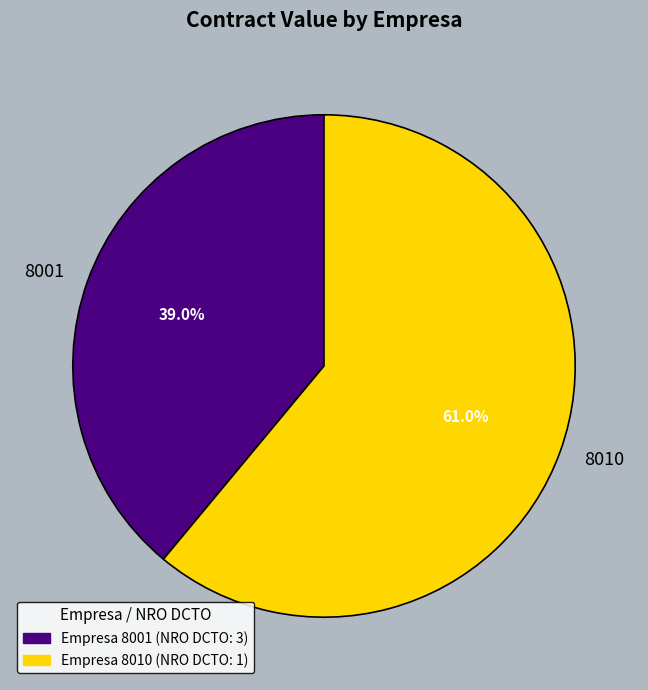

To the nearest percent, what percentage of the pie is 8010?

61%